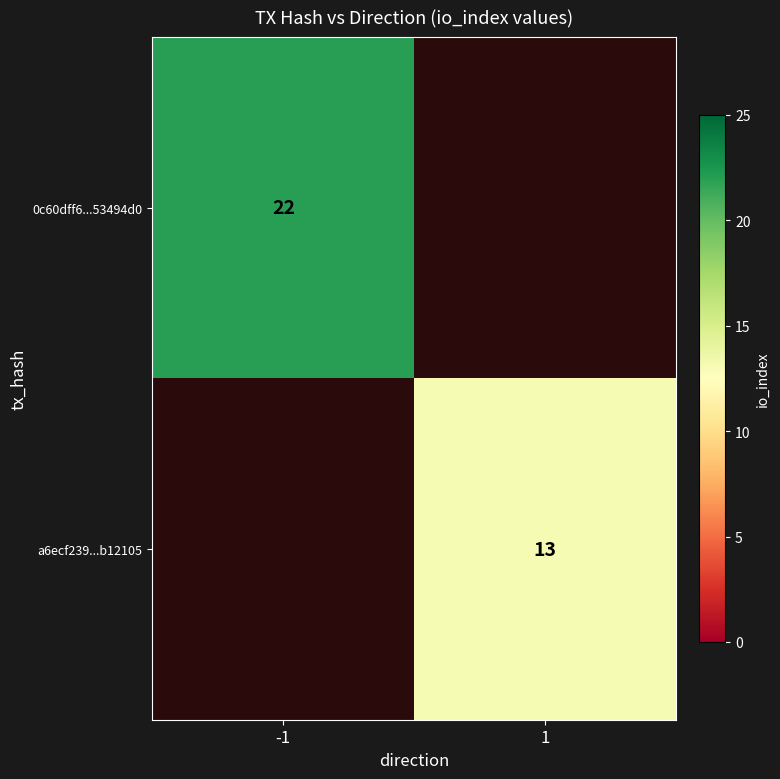

True or false: a6ecf239...b12105 has a value of 23 at 1.

False